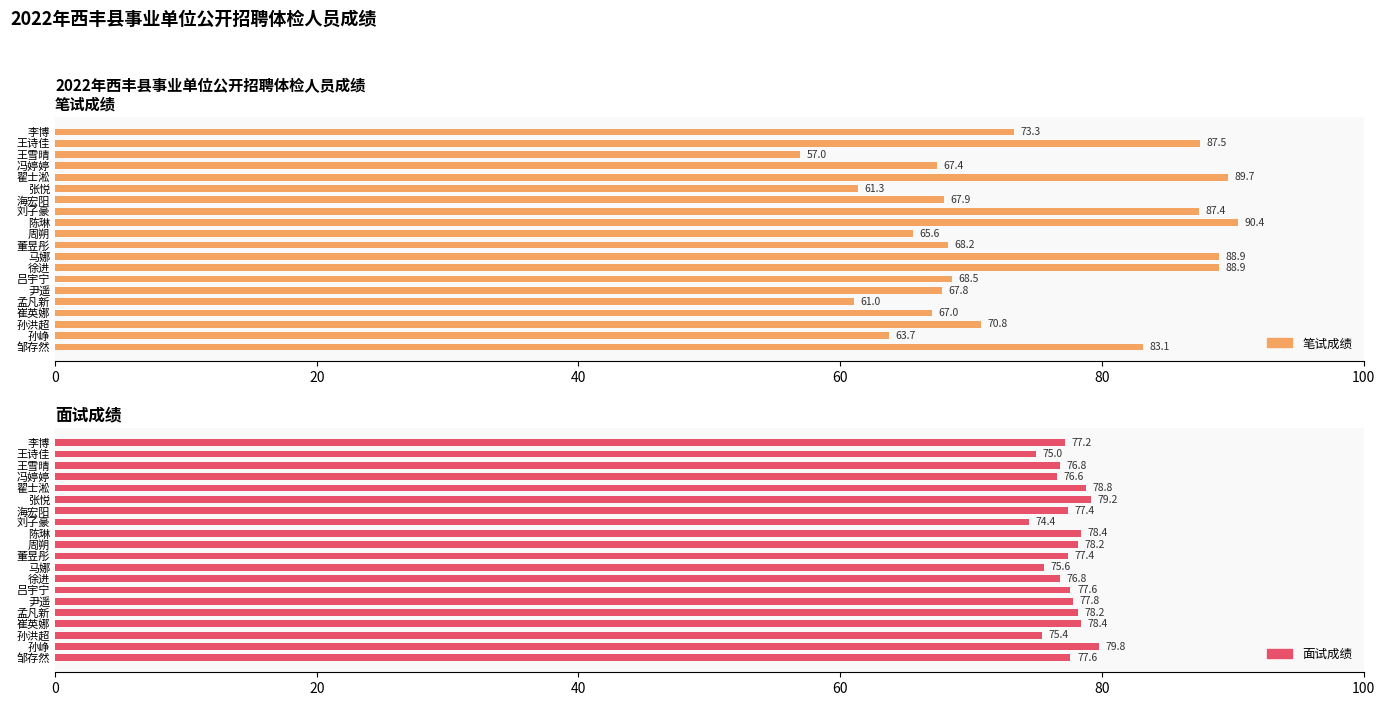

Rank the series by their average value, from highest to lowest.

面试成绩, 笔试成绩